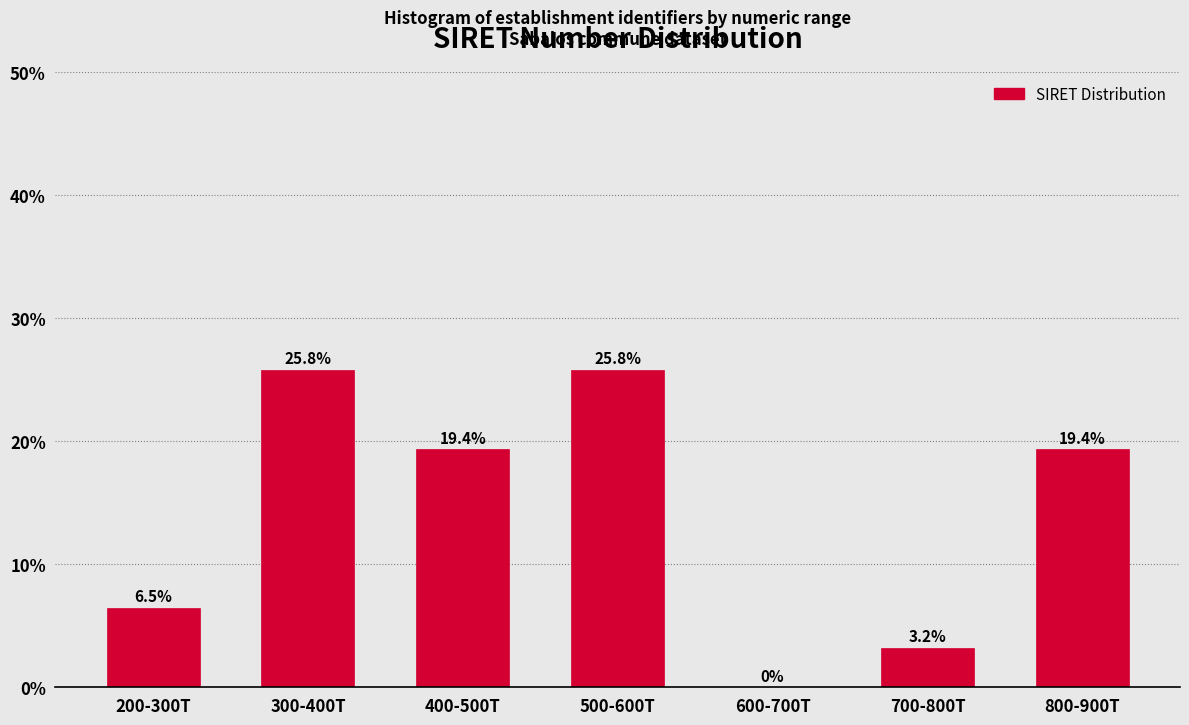

Reading left to right, what are all the values shown in this chart?

200-300T=6.5	300-400T=25.8	400-500T=19.4	500-600T=25.8	600-700T=0.0	700-800T=3.2	800-900T=19.4